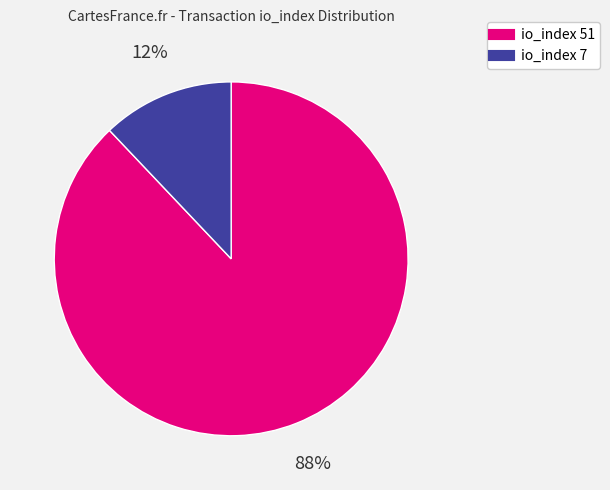

Is there any slice that represents more than half of the pie?

Yes